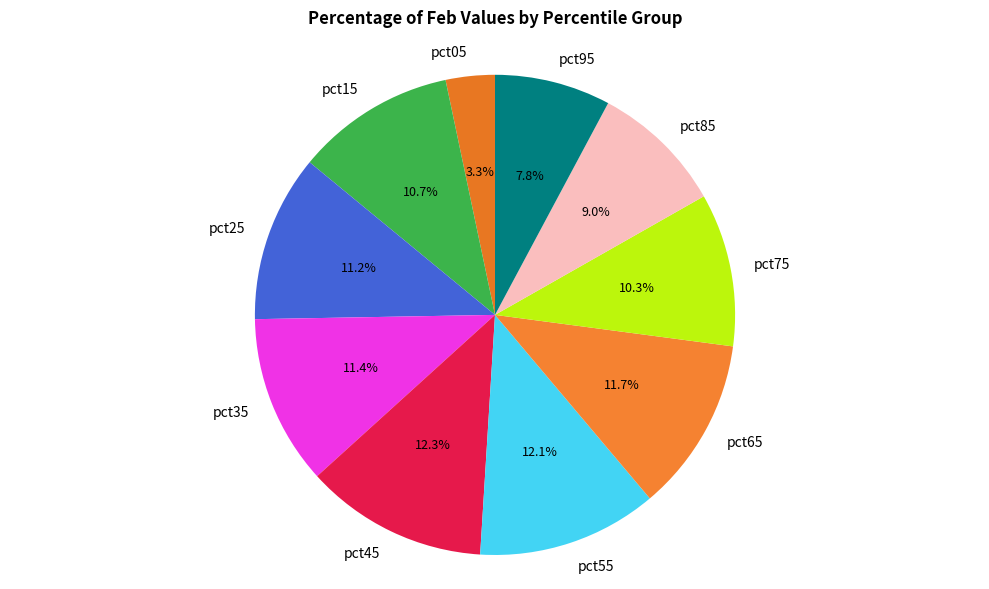

Between pct45 and pct25, which is larger?

pct45